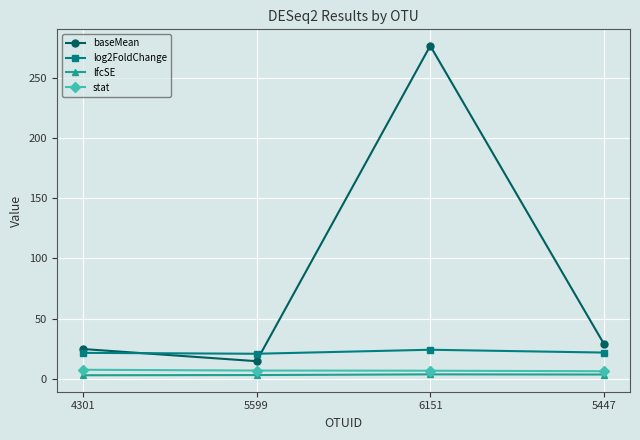

How many lines are shown in the chart?

4